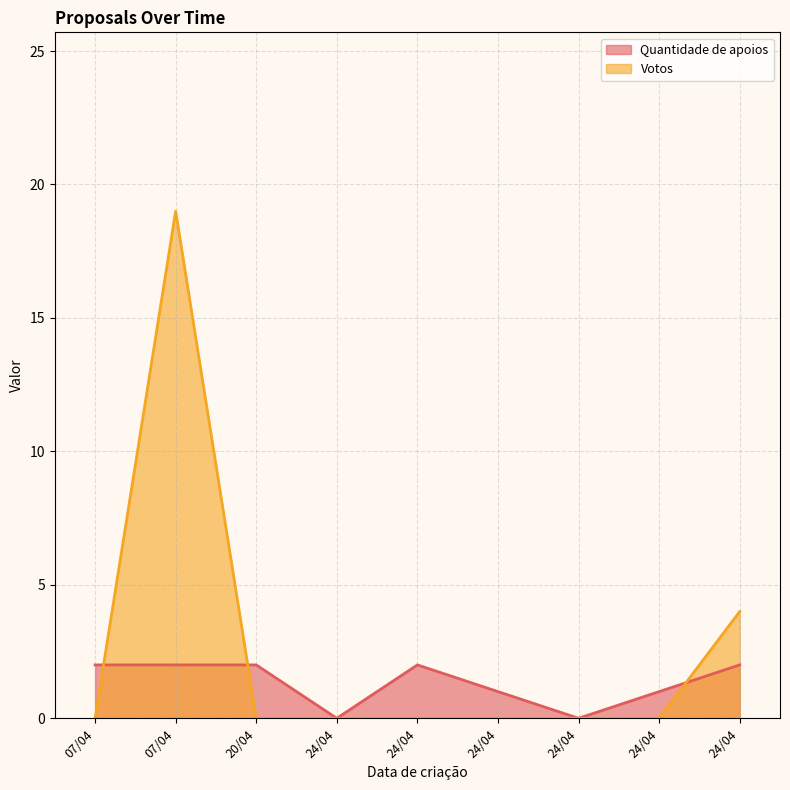

Which label corresponds to the smallest value in the chart?

24/04